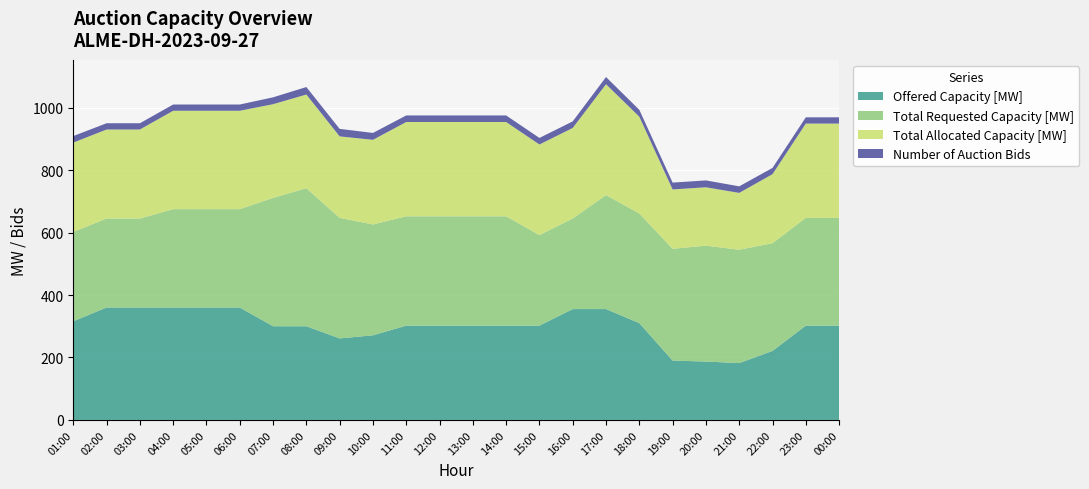

Reading right to left, transcribe all the data shown in this chart.

Offered Capacity [MW]: 00:00=302	23:00=302	22:00=221	21:00=182	20:00=187	19:00=190	18:00=310	17:00=355	16:00=355	15:00=302	14:00=302	13:00=302	12:00=302	11:00=302	10:00=271	09:00=261	08:00=300	07:00=300	06:00=360	05:00=360	04:00=360	03:00=360	02:00=360	01:00=316
Total Requested Capacity [MW]: 00:00=345	23:00=345	22:00=345	21:00=363	20:00=371	19:00=358	18:00=351	17:00=365	16:00=290	15:00=290	14:00=350	13:00=350	12:00=350	11:00=350	10:00=355	09:00=386	08:00=442	07:00=411	06:00=315	05:00=315	04:00=315	03:00=285	02:00=285	01:00=286
Total Allocated Capacity [MW]: 00:00=302	23:00=302	22:00=221	21:00=182	20:00=187	19:00=190	18:00=310	17:00=355	16:00=290	15:00=290	14:00=302	13:00=302	12:00=302	11:00=302	10:00=271	09:00=261	08:00=300	07:00=300	06:00=315	05:00=315	04:00=315	03:00=285	02:00=285	01:00=286
Number of Auction Bids: 00:00=20	23:00=20	22:00=20	21:00=21	20:00=22	19:00=22	18:00=22	17:00=23	16:00=21	15:00=21	14:00=21	13:00=21	12:00=21	11:00=21	10:00=22	09:00=24	08:00=24	07:00=22	06:00=20	05:00=20	04:00=20	03:00=20	02:00=20	01:00=21